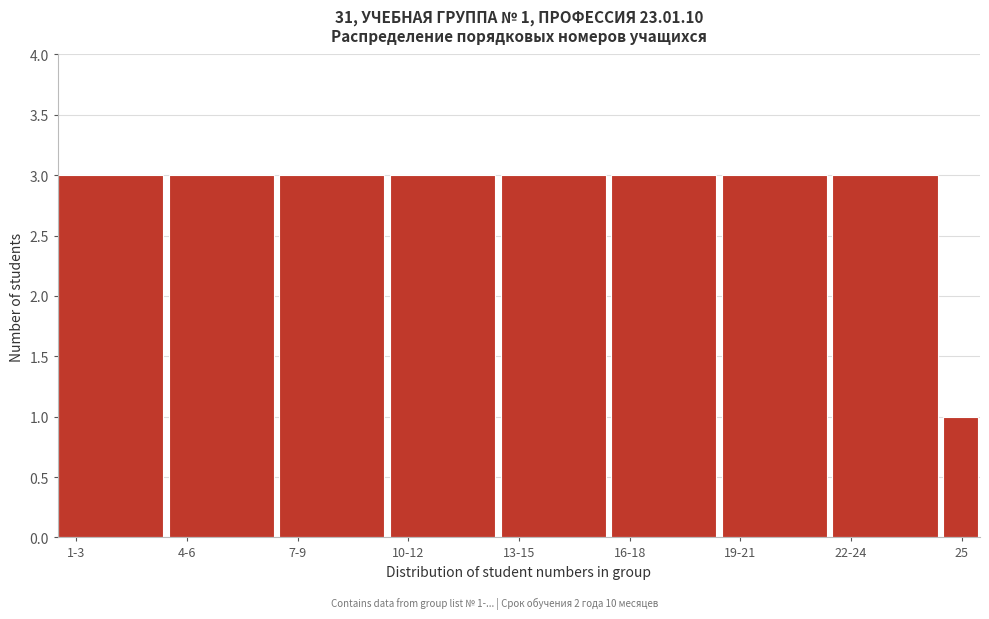

Reading left to right, extract all data points from this chart.

1-3=3	4-6=3	7-9=3	10-12=3	13-15=3	16-18=3	19-21=3	22-24=3	25=1